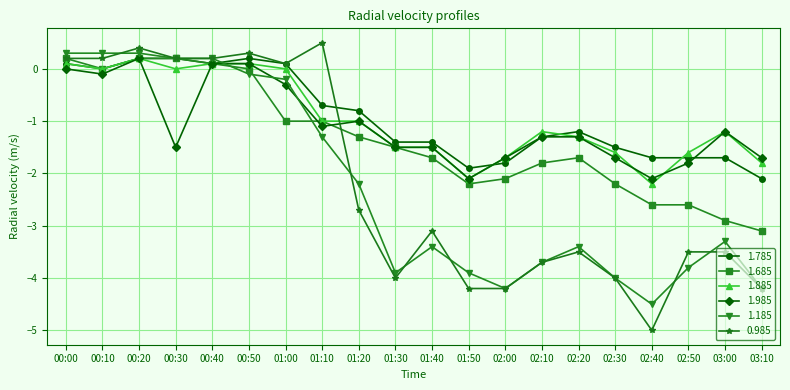

What is the maximum value for 1.985?

0.2